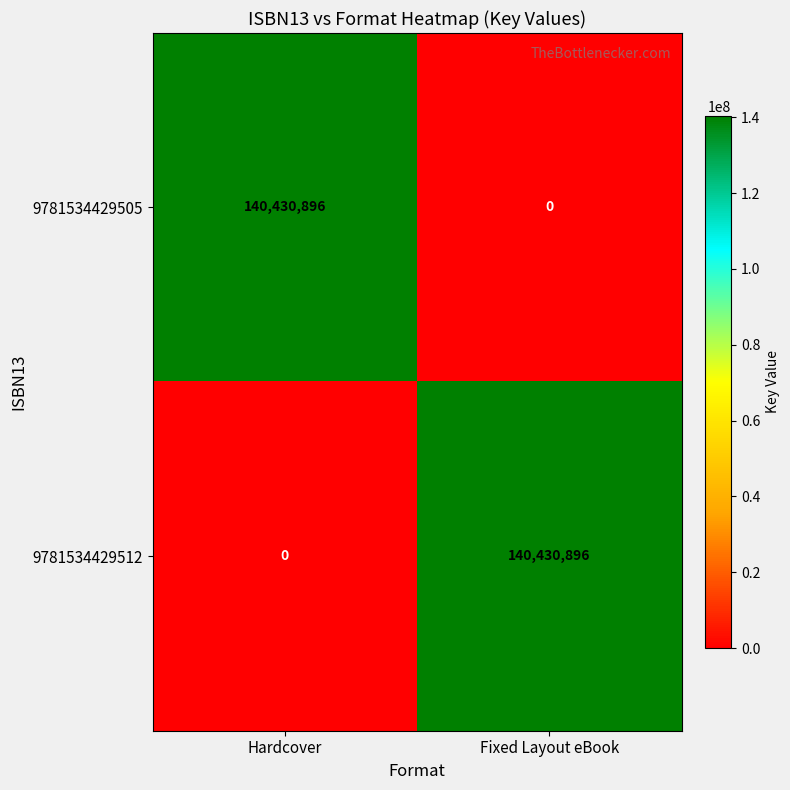

At Hardcover, list the series in order from smallest to largest.

9781534429512, 9781534429505